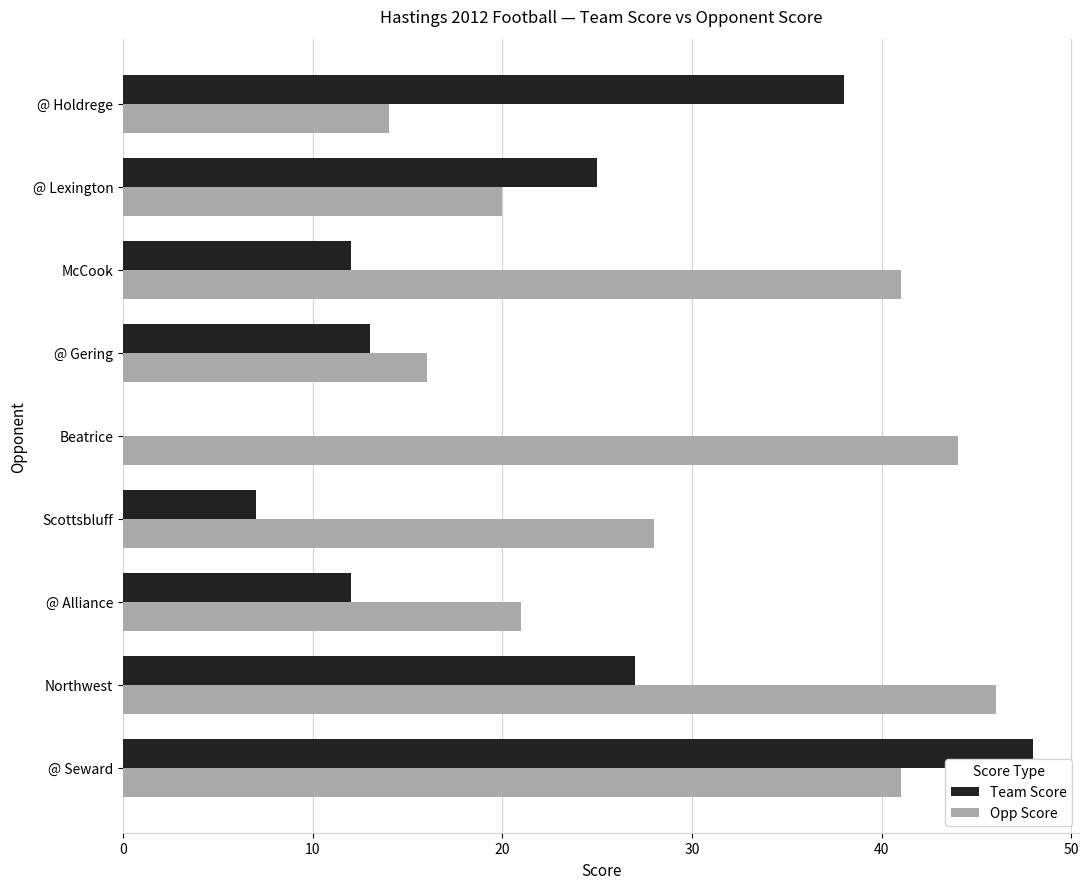

At which label is Team Score closest to 24?

@ Lexington